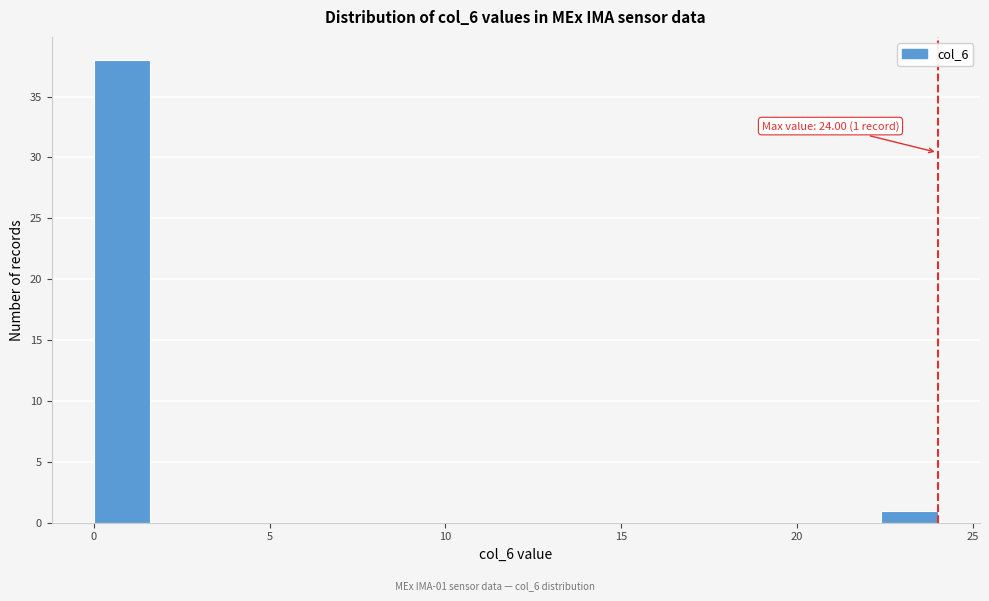

Around what value on the x-axis is the tallest bar? Give the approximate position of its centre, as read against the axis.

1.0